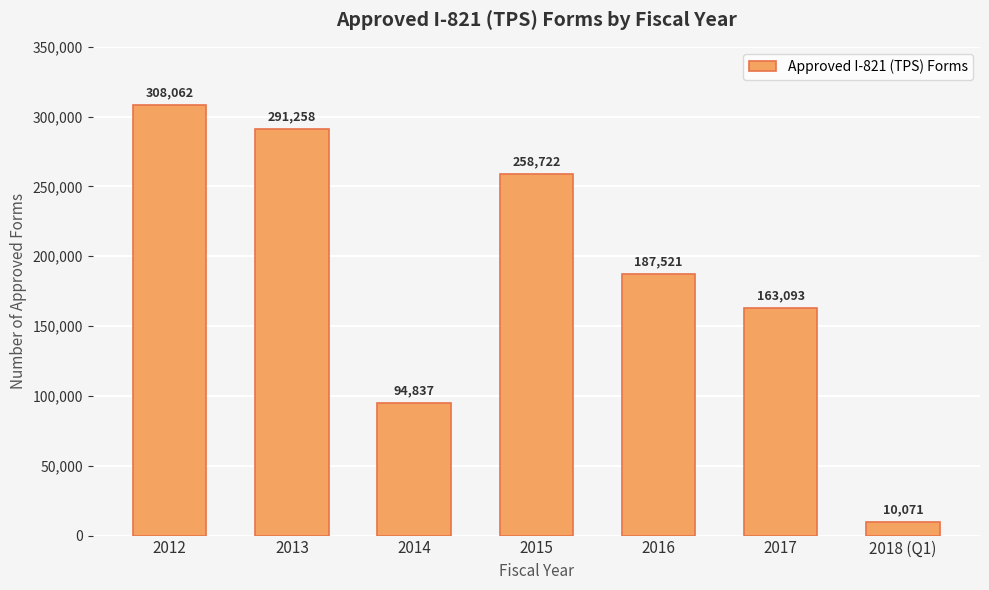

Where does the data first go above 187521?

2012